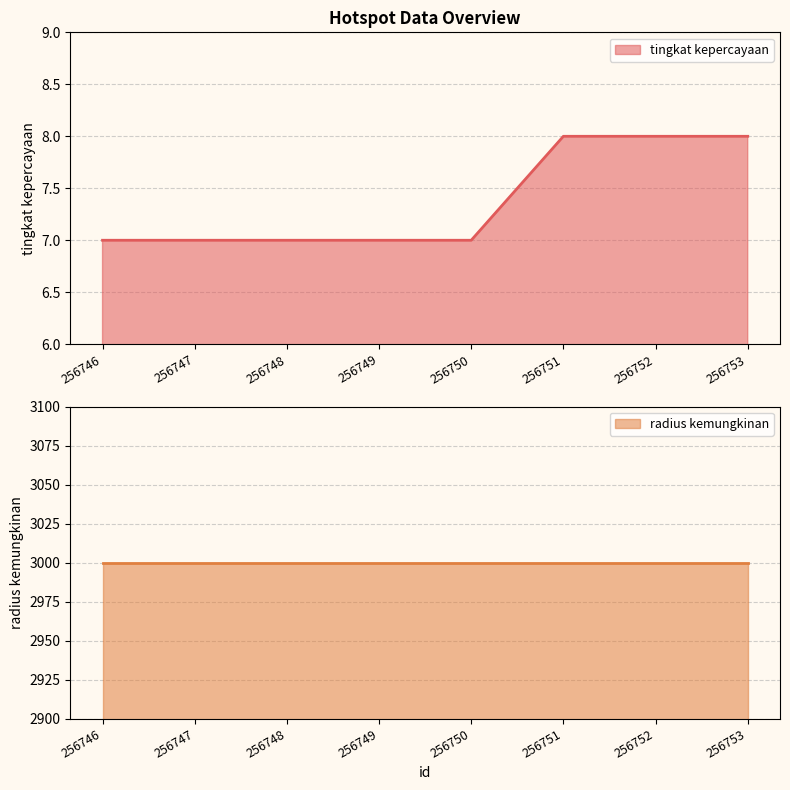

What is the smallest value displayed?

7